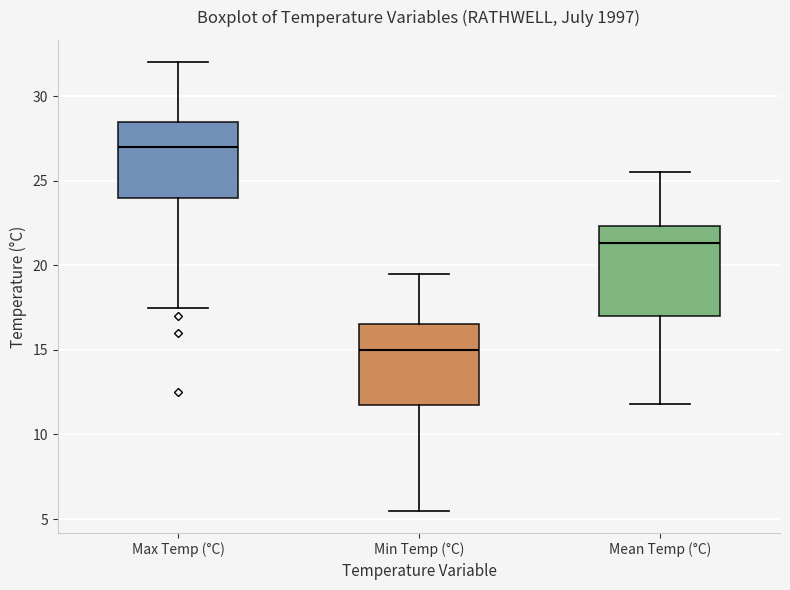

Reading left to right, read every box against the y-axis: the position of its median line, the range the box covers, and the ends of its whiskers. The values are not printed on the chart, so give them approximately, as read against the axis.

Max Temp (°C): median 27.0, box 24.0 to 28.5, whiskers 17.5 to 32.0
Min Temp (°C): median 15.0, box 12.0 to 16.5, whiskers 5.5 to 19.5
Mean Temp (°C): median 21.5, box 17.0 to 22.5, whiskers 12.0 to 25.5